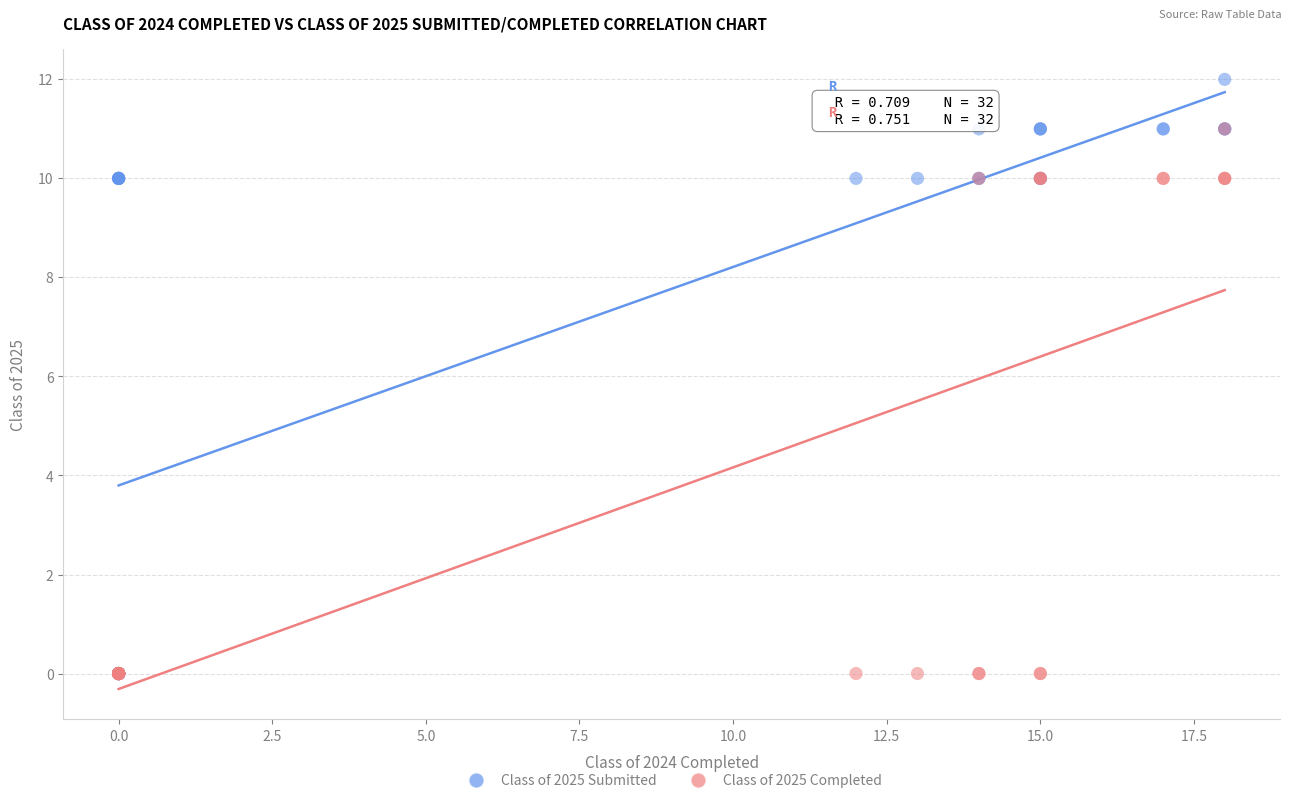

Which series has the widest spread of Y values?

Class of 2025 Submitted